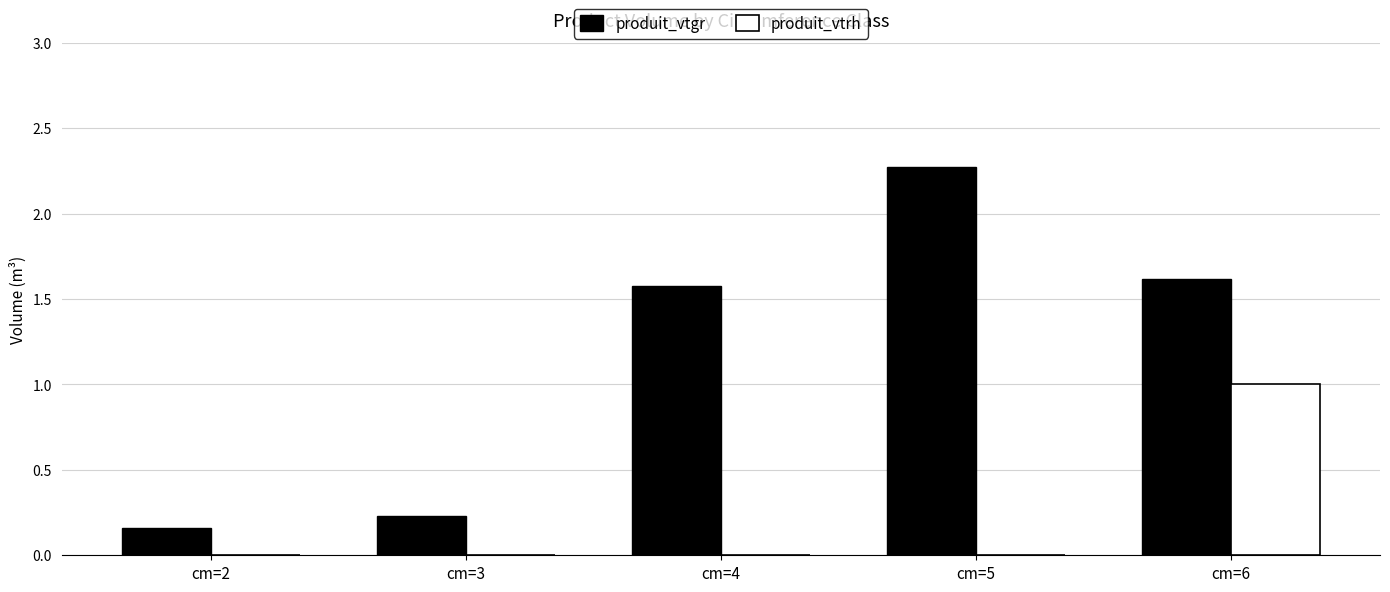

How many categories are shown in the chart?

5